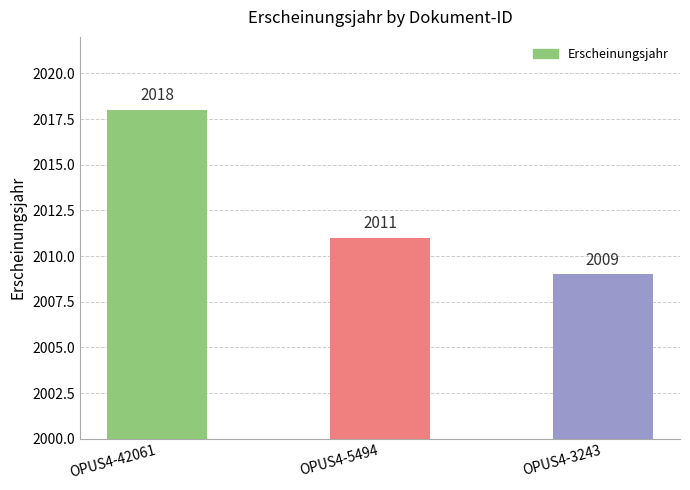

Reading right to left, transcribe all the data shown in this chart.

OPUS4-3243=2009	OPUS4-5494=2011	OPUS4-42061=2018